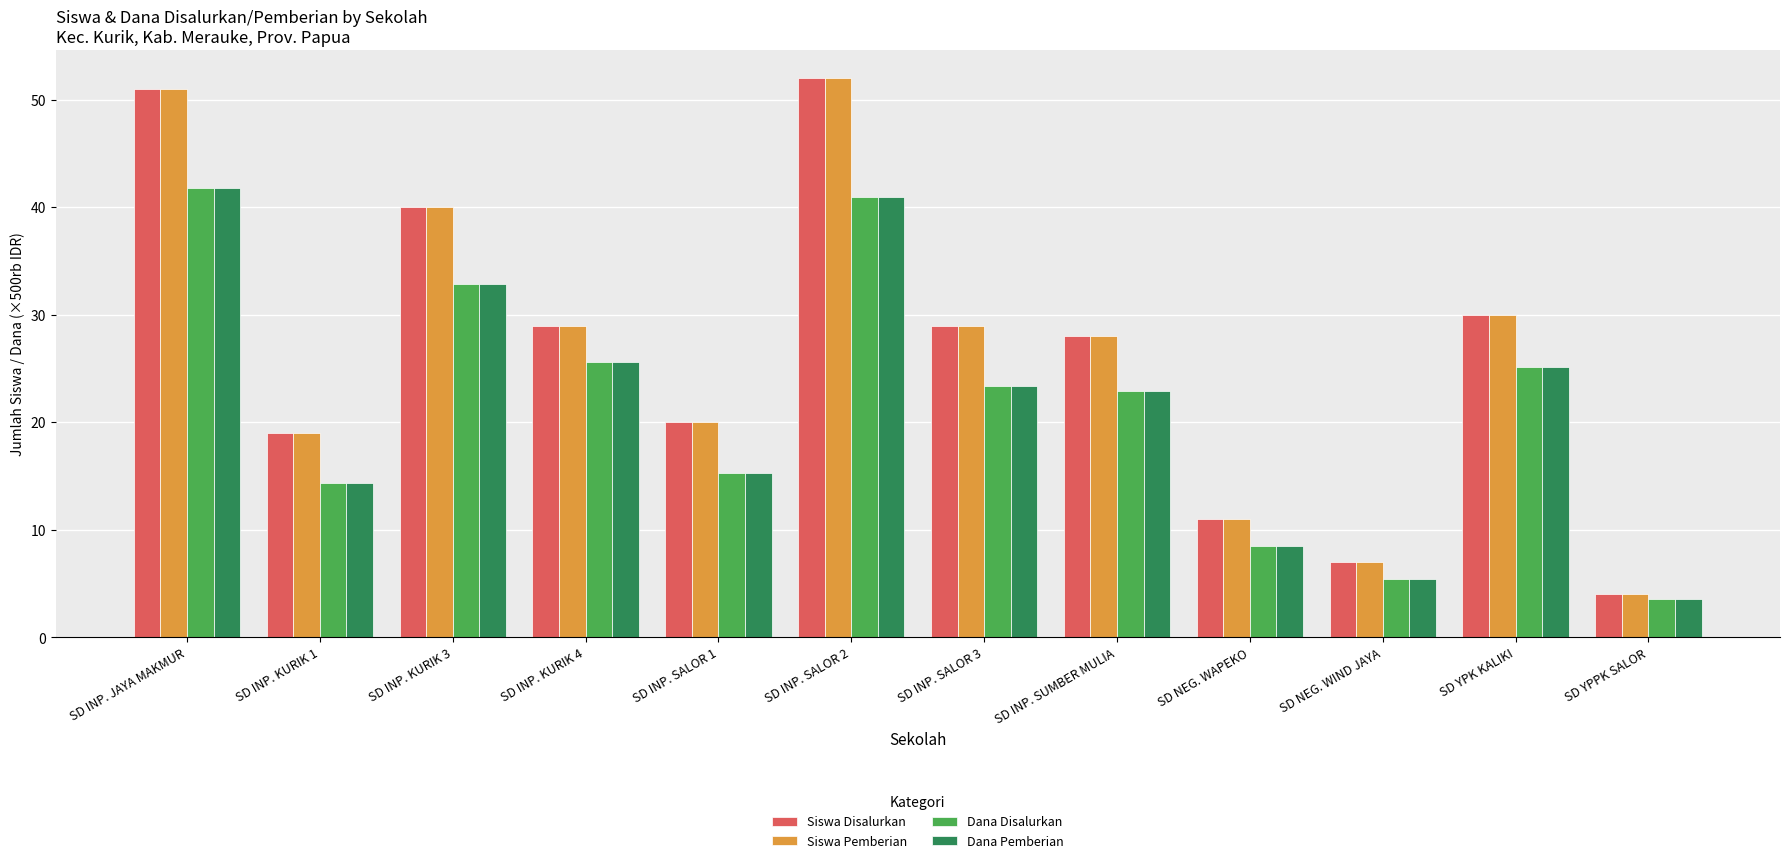

The value of Siswa Disalurkan at SD YPK KALIKI is 30.0. True or false?

True